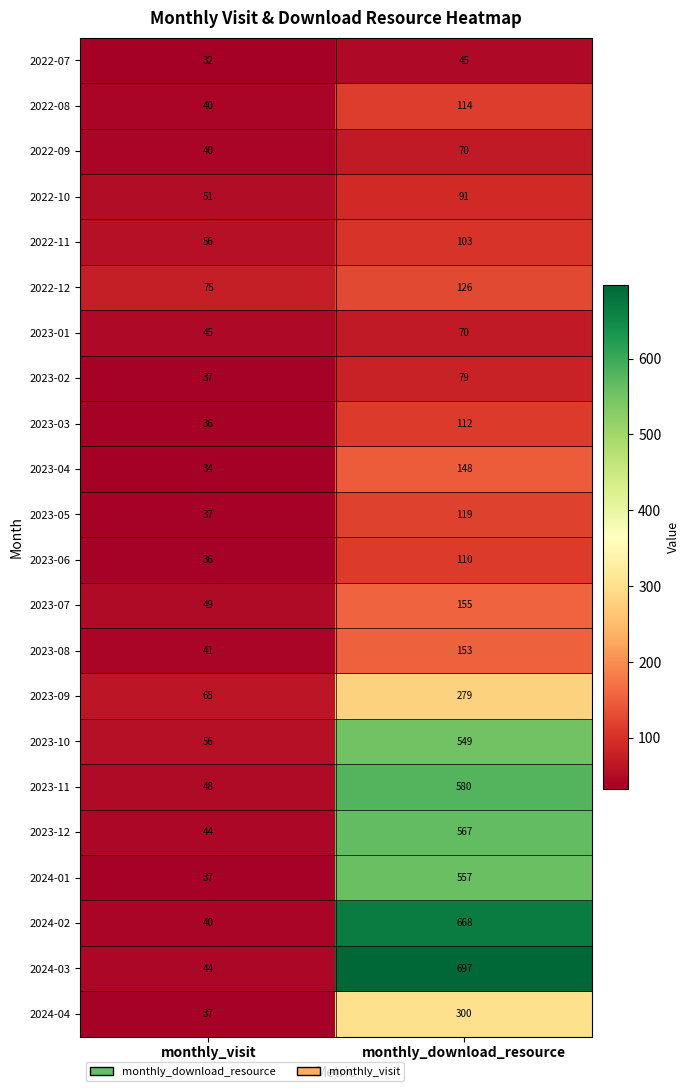

Which series has the widest spread of values?

2024-03